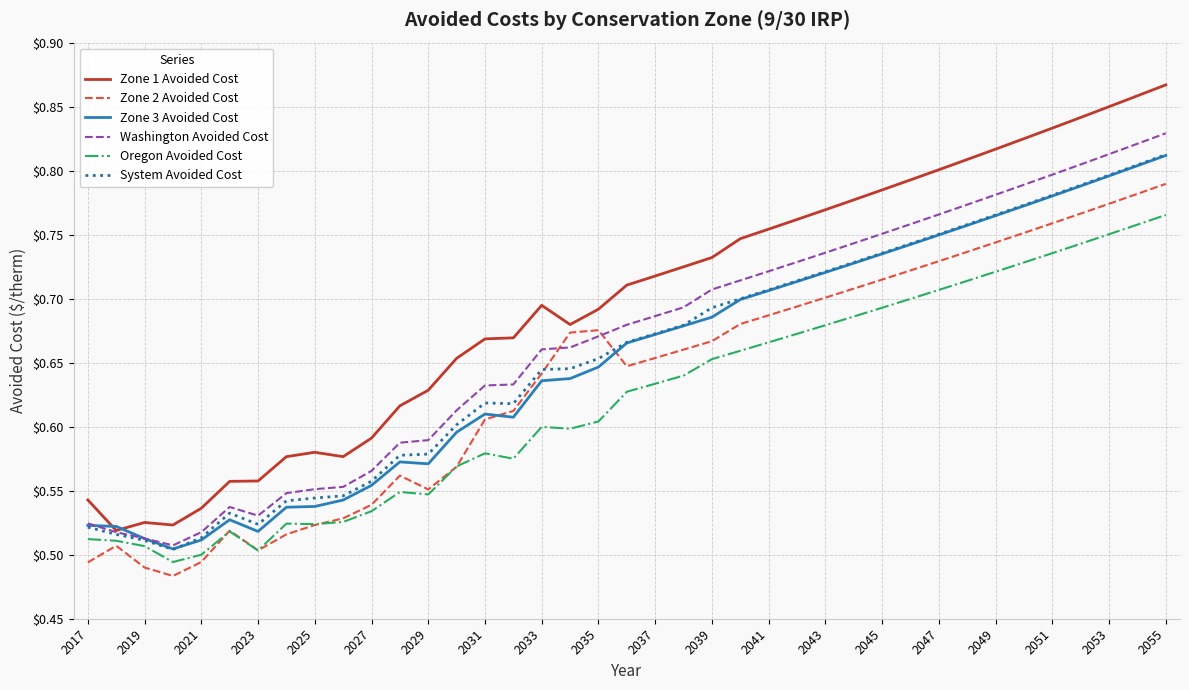

Which series has the widest spread of values?

Zone 1 Avoided Cost